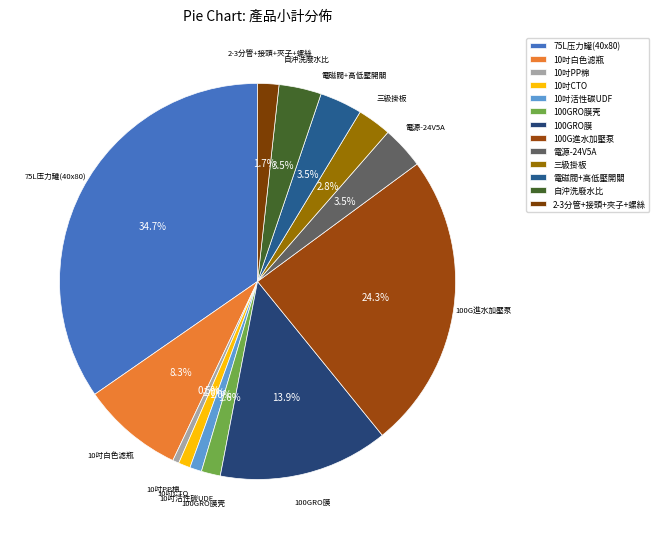

What percentage is the 10吋白色滤瓶 slice, to the nearest percent?

8%